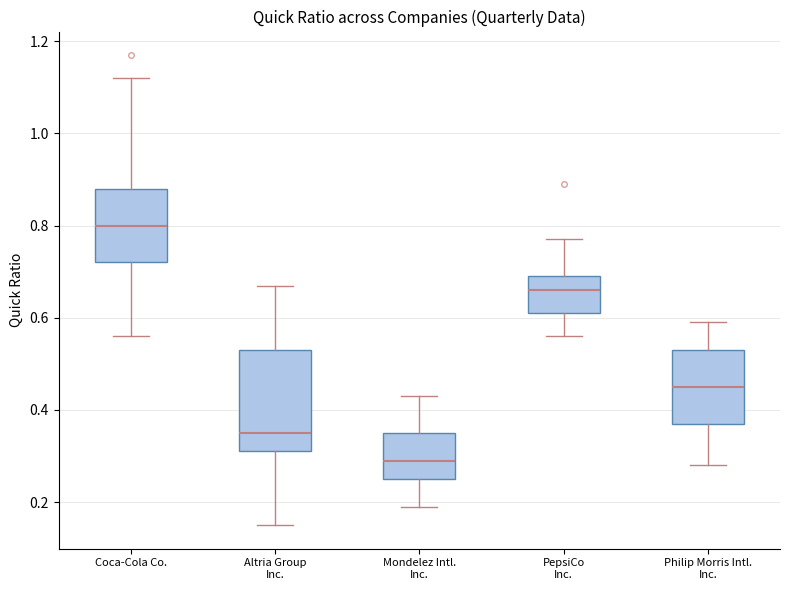

Reading left to right, transcribe this box plot: for each box, give where its median line is, the range the box spans, and where its two whiskers end, as read against the y-axis. The values are not printed on the chart, so give them approximately, as read against the axis.

Coca-Cola Co.: median 0.80, box 0.72 to 0.88, whiskers 0.56 to 1.12
Altria Group Inc.: median 0.36, box 0.32 to 0.54, whiskers 0.16 to 0.68
Mondelez Intl. Inc.: median 0.30, box 0.26 to 0.36, whiskers 0.20 to 0.44
PepsiCo Inc.: median 0.66, box 0.62 to 0.70, whiskers 0.56 to 0.78
Philip Morris Intl. Inc.: median 0.46, box 0.38 to 0.54, whiskers 0.28 to 0.60